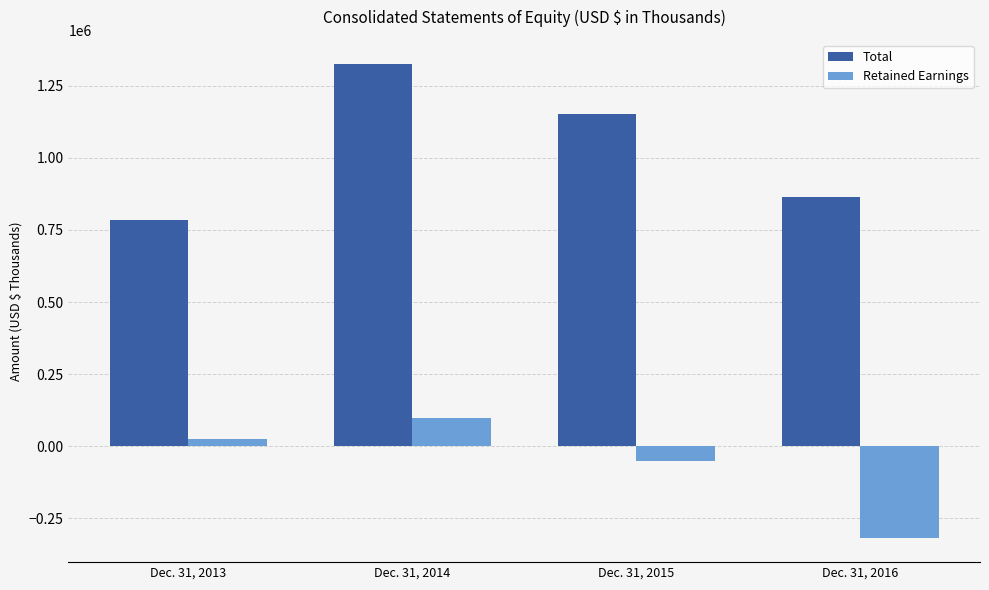

The Retained Earnings series shows -525507 at Dec. 31, 2016. True or false?

False